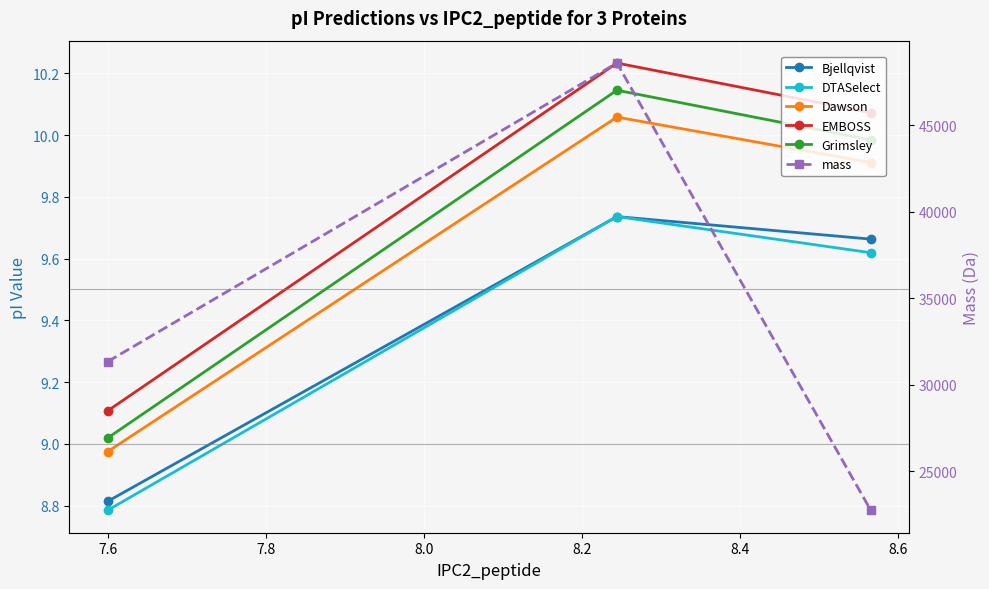

True or false: Dawson has a value of 3.3 at 7.8.

False